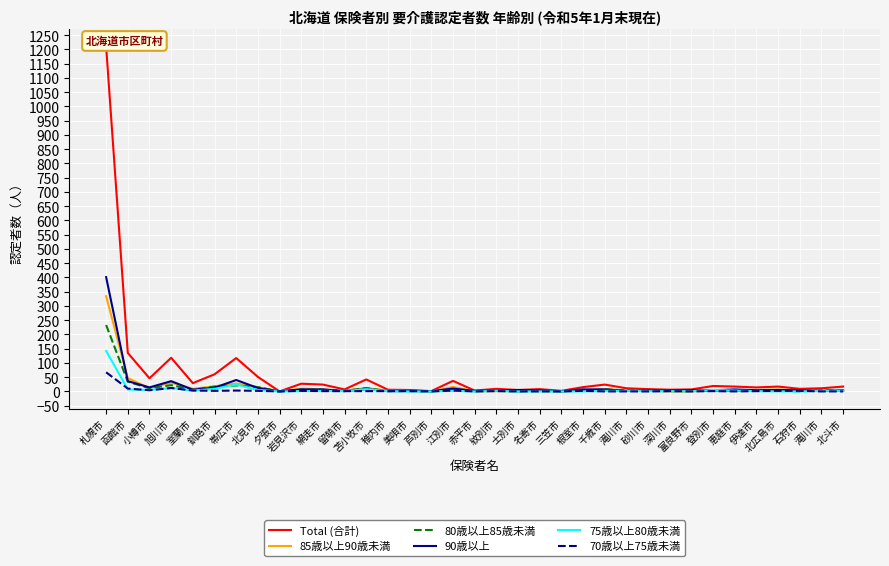

Is it true that 75歳以上80歳未満 equals -80 at 芦別市?

False